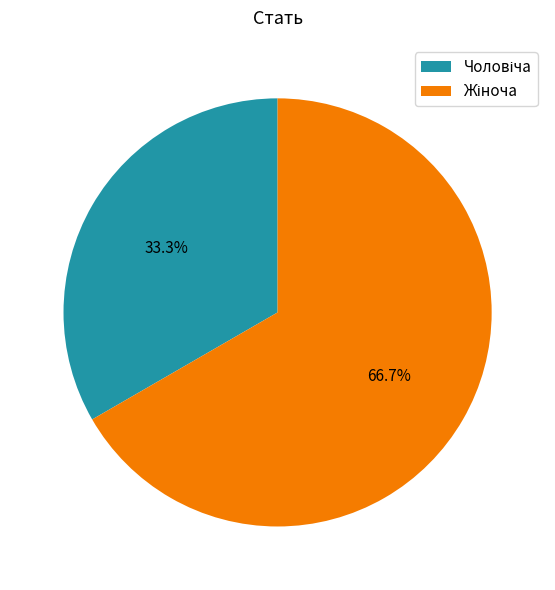

To the nearest percent, what is the difference between the largest and smallest slice percentages?

33%